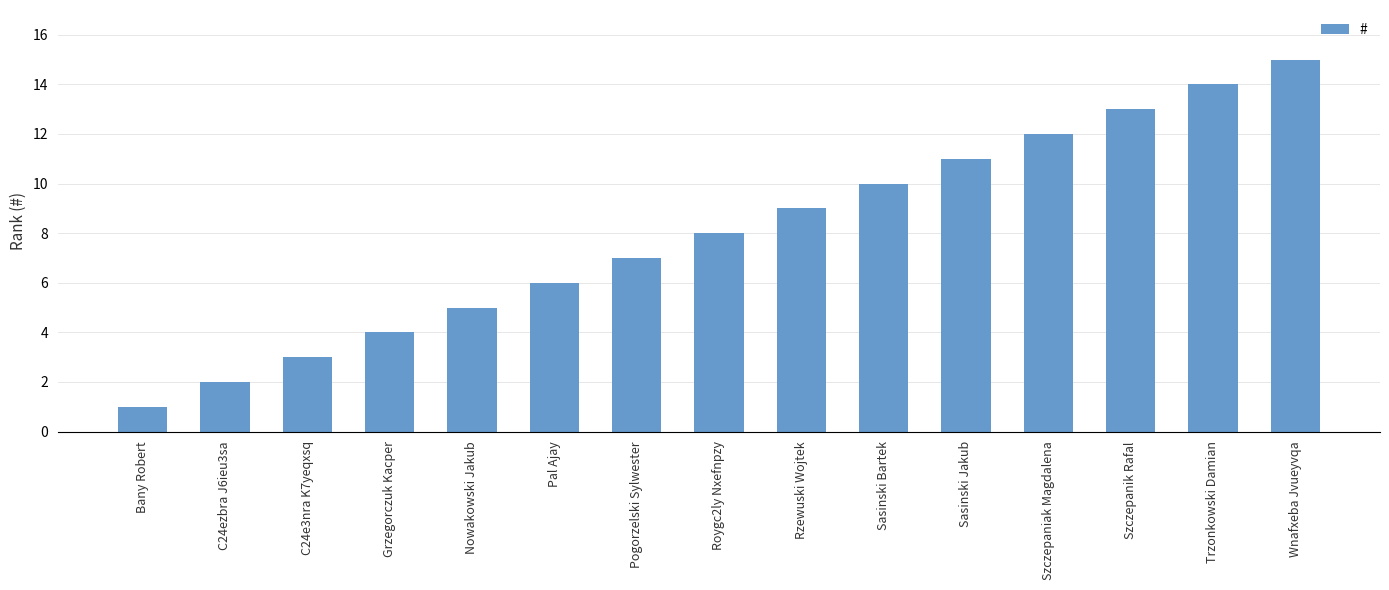

What is the change in value from Roygc2ly Nxefnpzy to Trzonkowski Damian?

+6